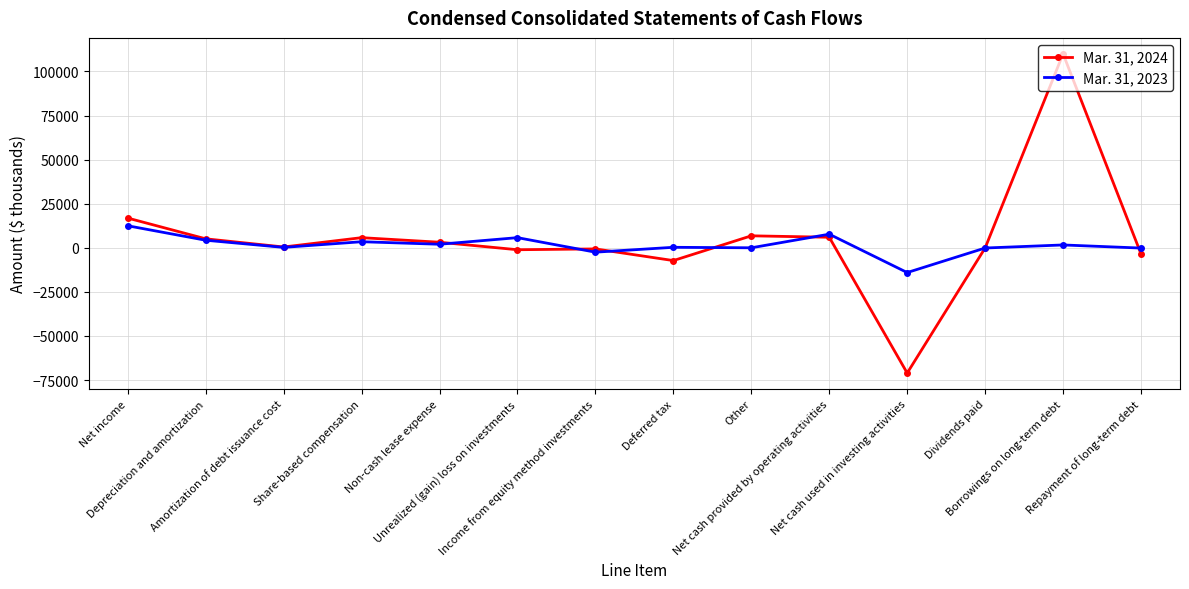

True or false: Mar. 31, 2024 has more than 0 interior local peaks.

True